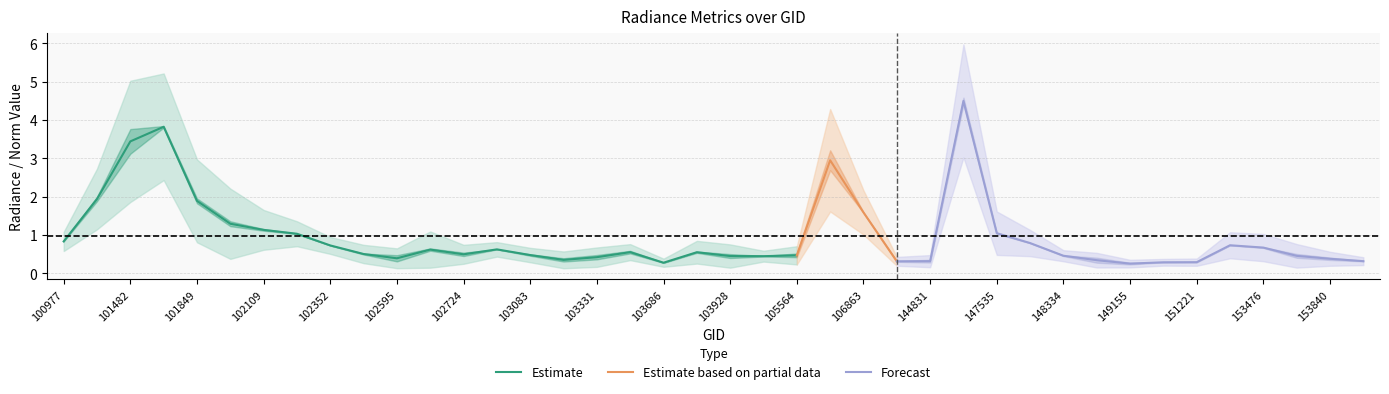

Which has a higher value, 147159 or 102595?

147159